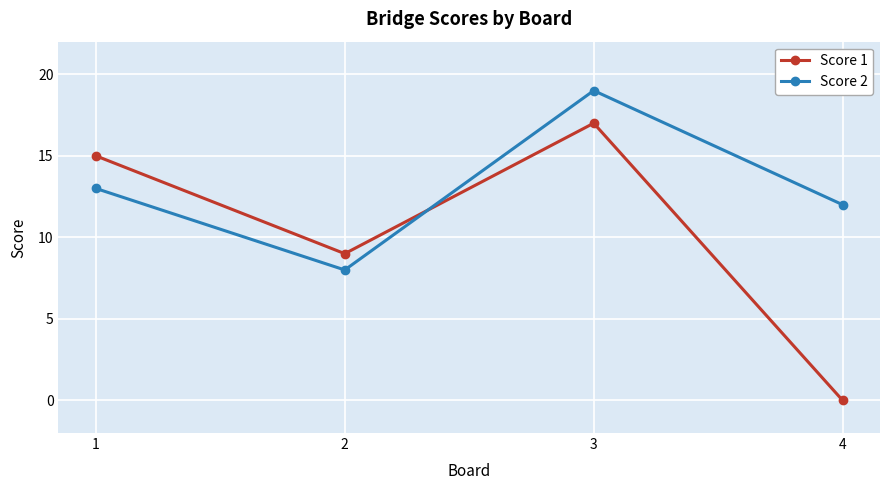

Which series ends up on top after the final intersection of Score 2 and Score 1?

Score 2